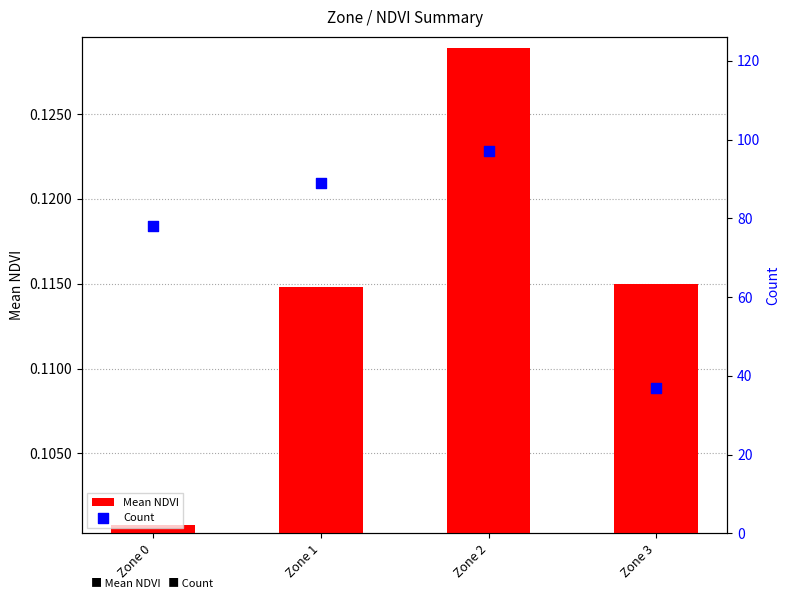

What are all the series names shown in the legend?

Mean NDVI, Count